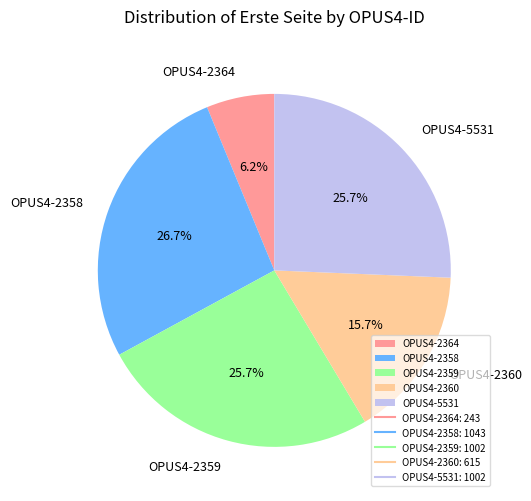

To the nearest percent, what is the average slice percentage?

20%